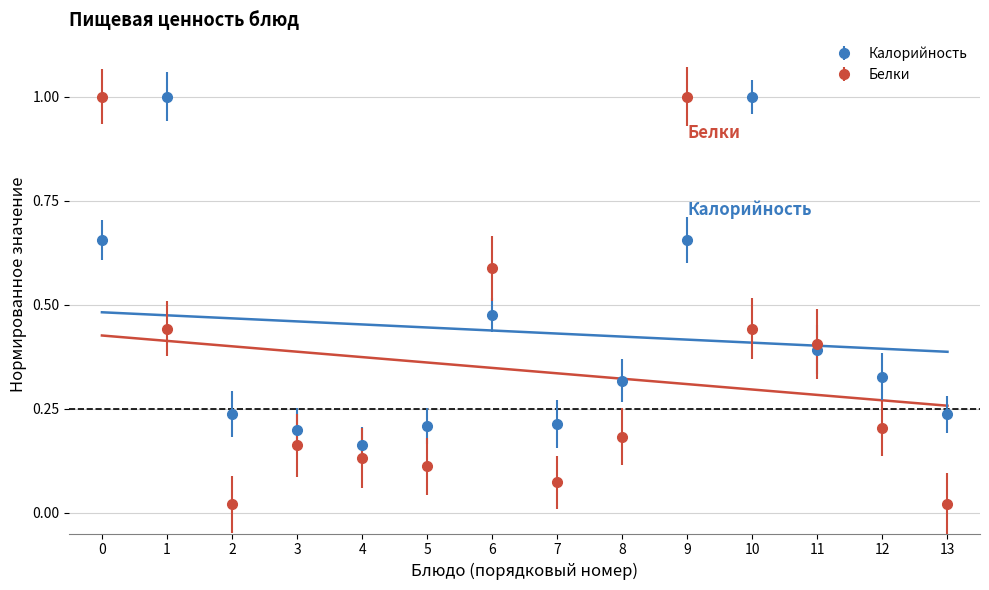

Count the number of categories in the chart.

14